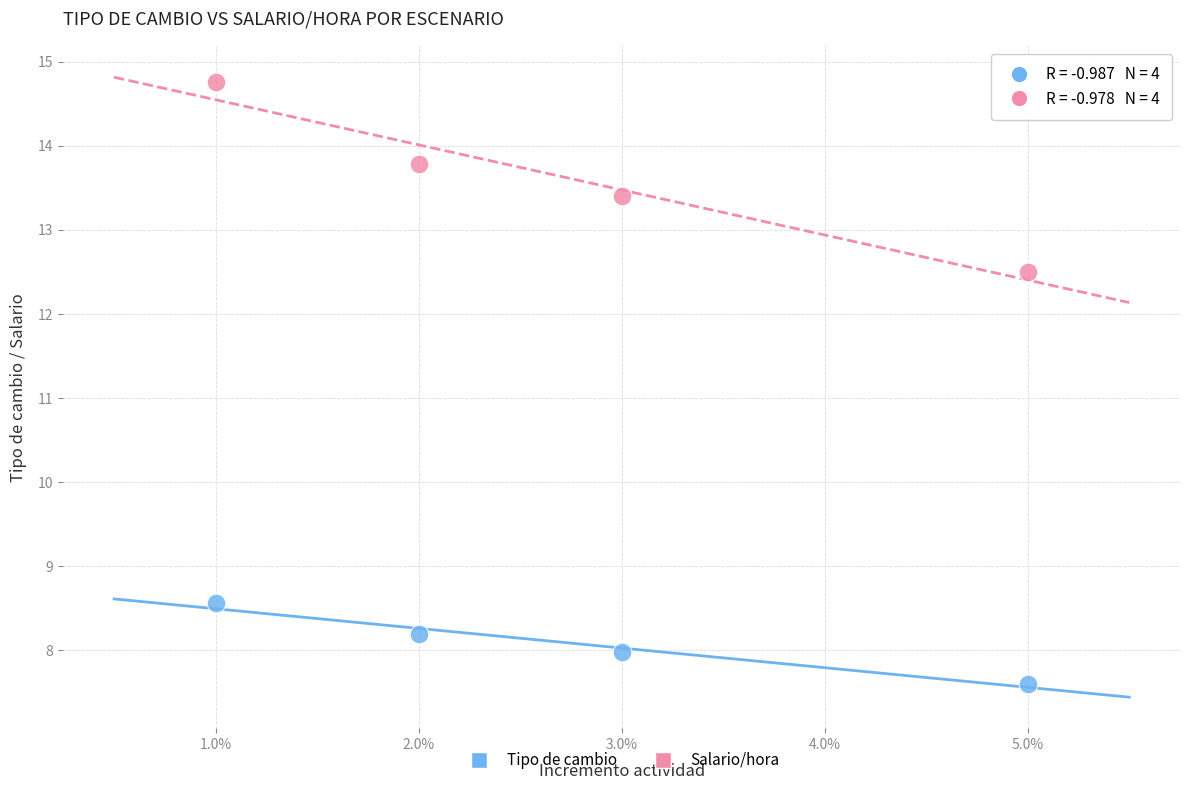

Which series contains the highest Y value?

Salario/hora